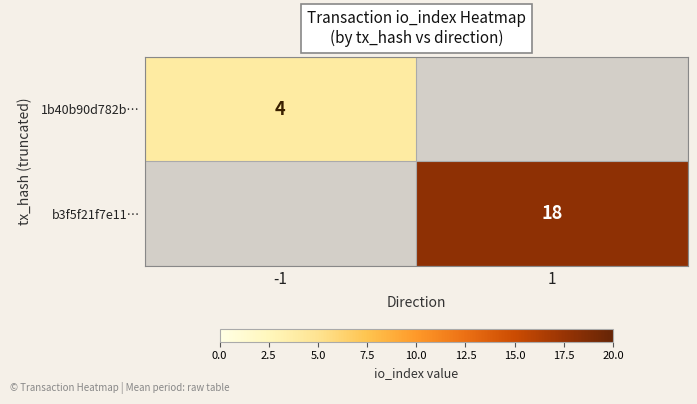

How many data points does each series have?

2